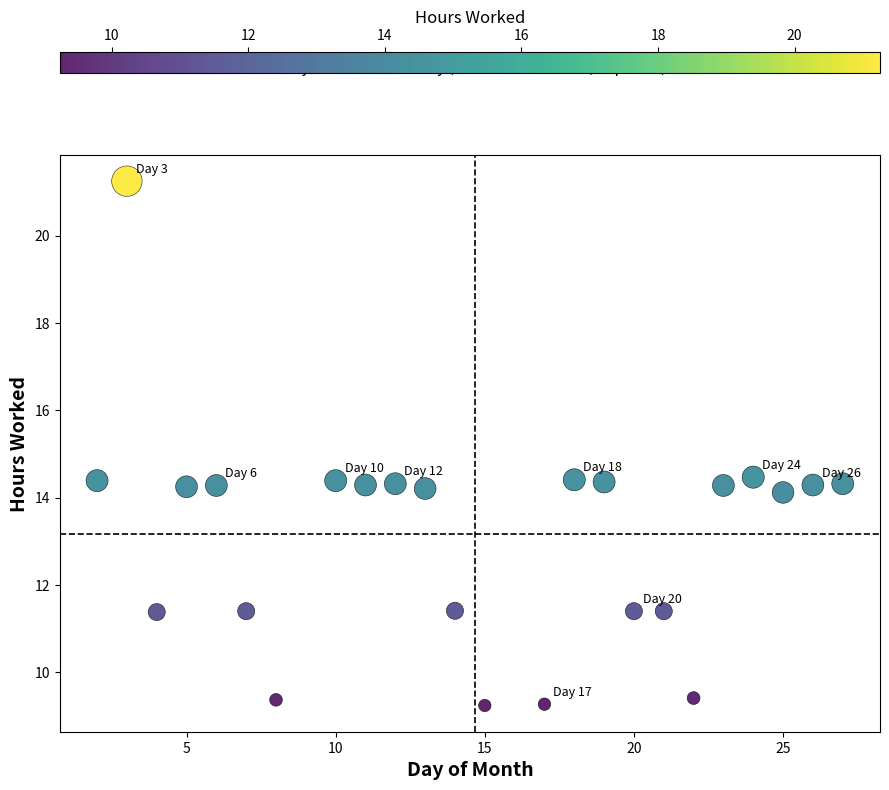

What is the range of X values (max minus min)?

25.0